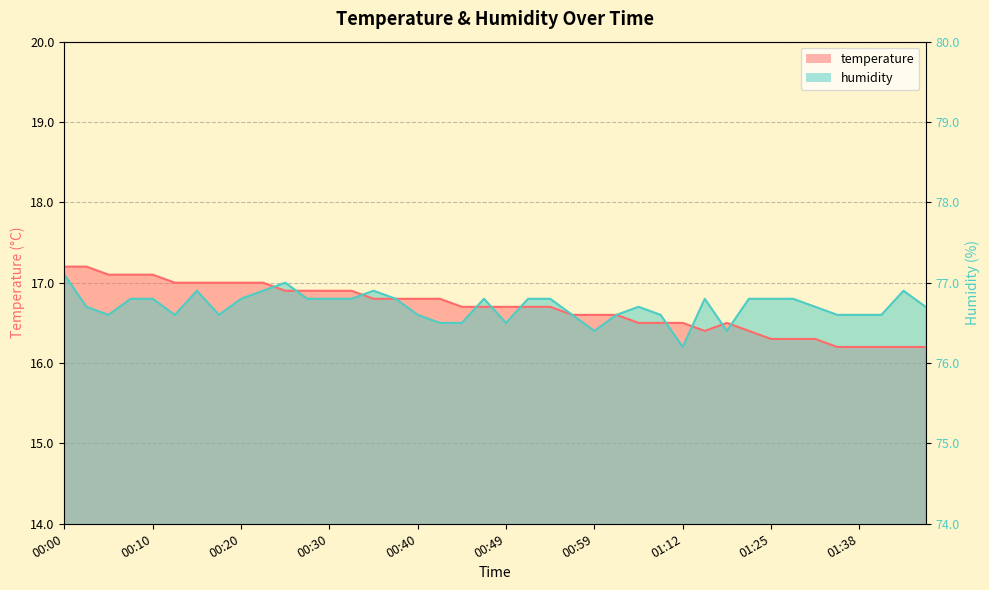

At 01:02, list the series in order from largest to smallest.

temperature, humidity